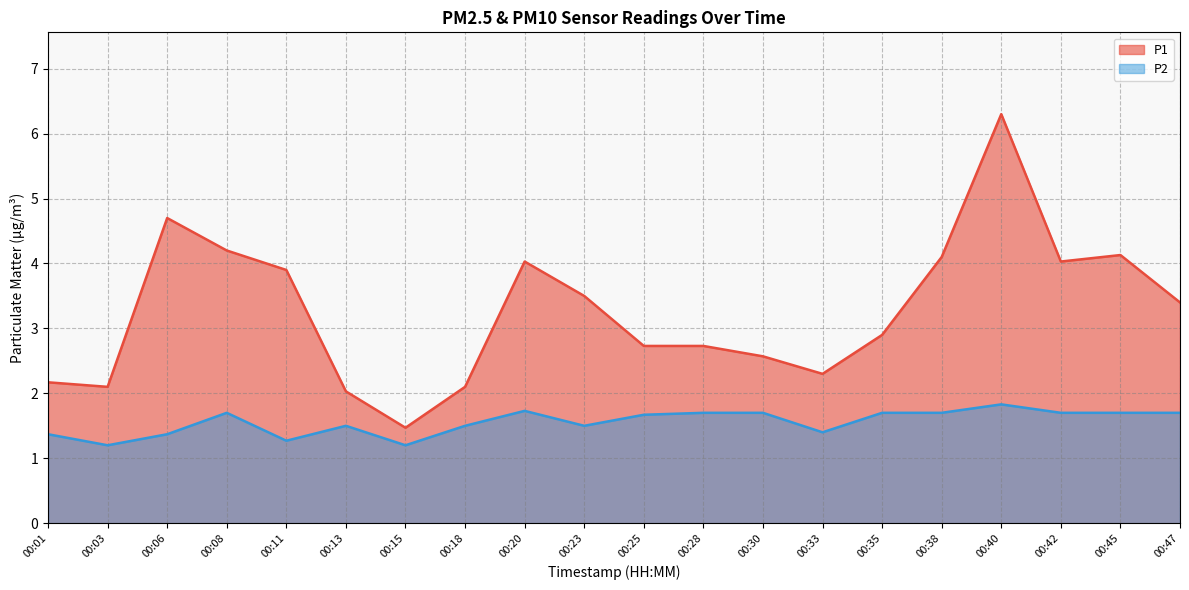

What is the value of the P1 point at the 12th from the left?

2.7